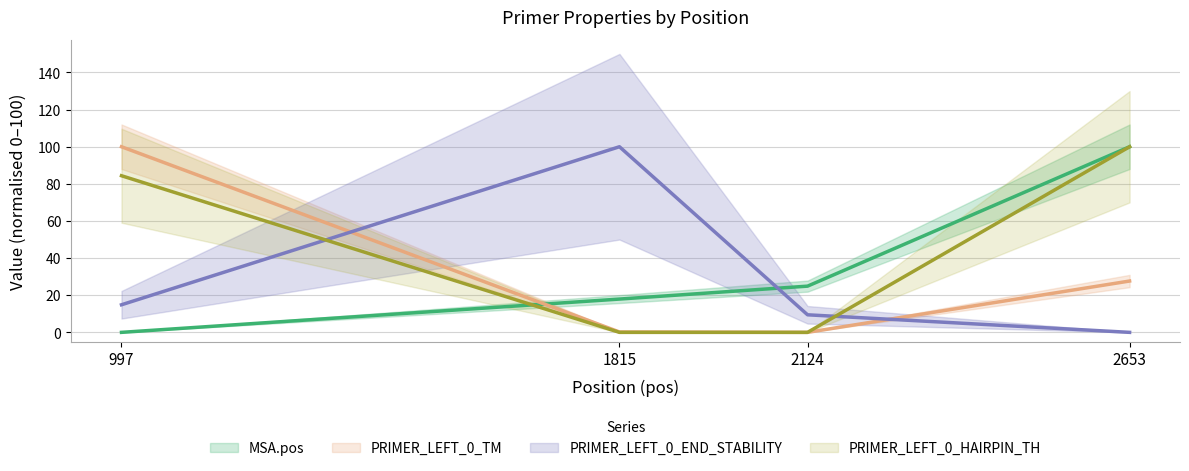

At 2124, list the series in order from smallest to largest.

PRIMER_LEFT_0_TM, PRIMER_LEFT_0_HAIRPIN_TH, PRIMER_LEFT_0_END_STABILITY, MSA.pos